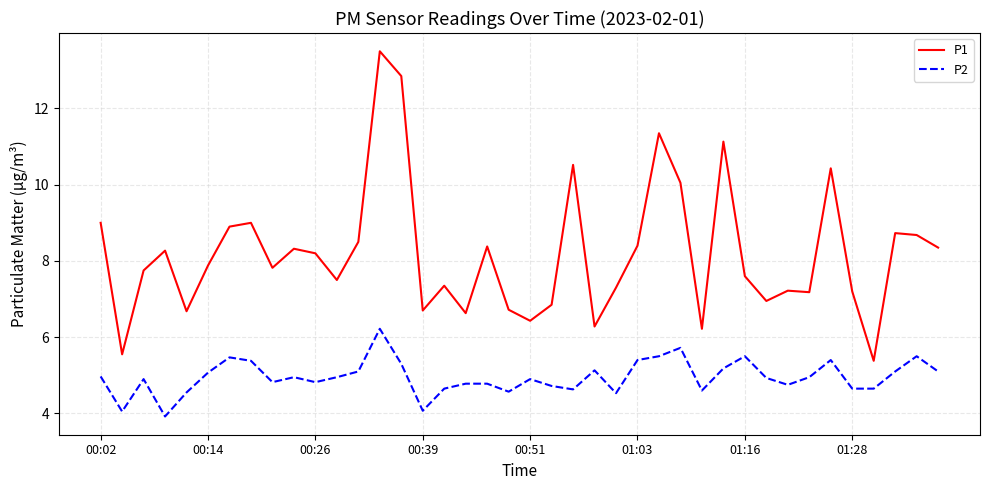

List the series in order of their peak value, lowest first.

P2, P1